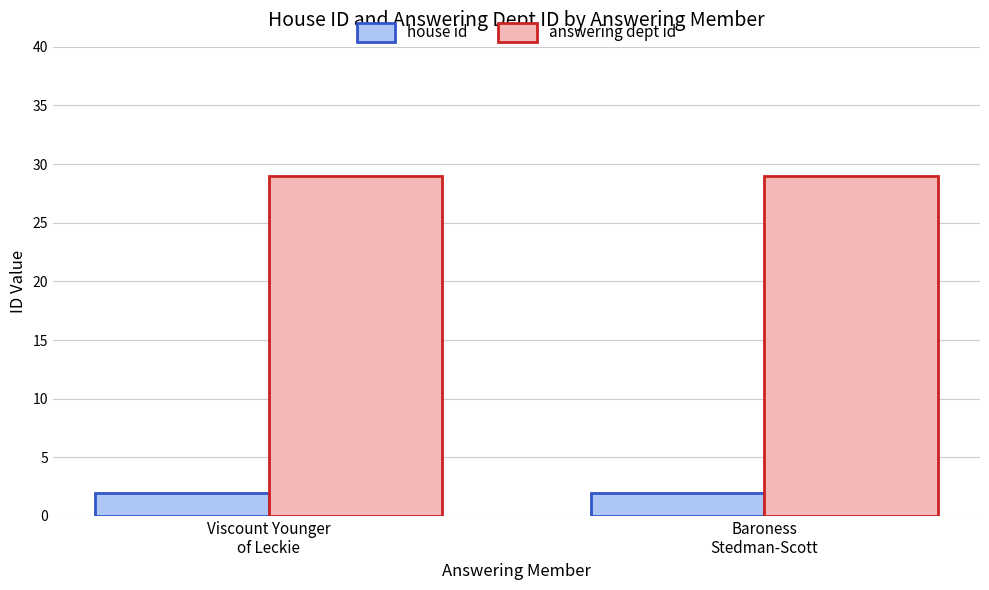

What is the average value of the answering dept id series?

29